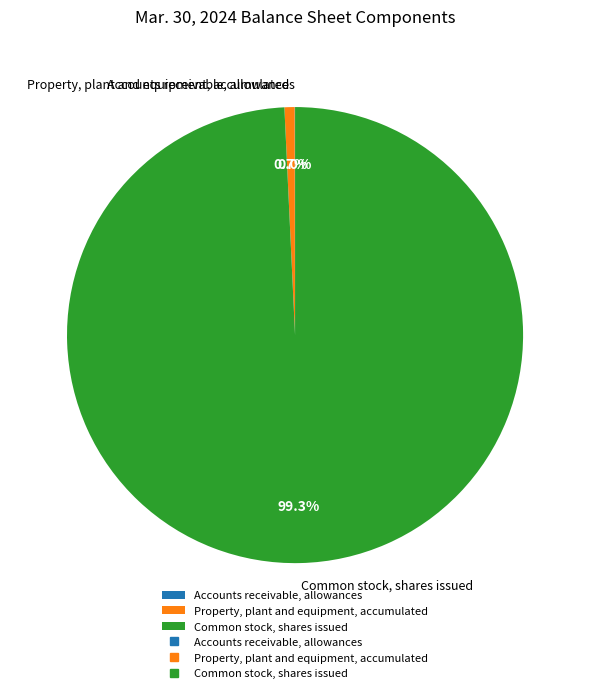

The Property, plant and equipment, accumulated slice represents 11% of the pie. True or false?

False